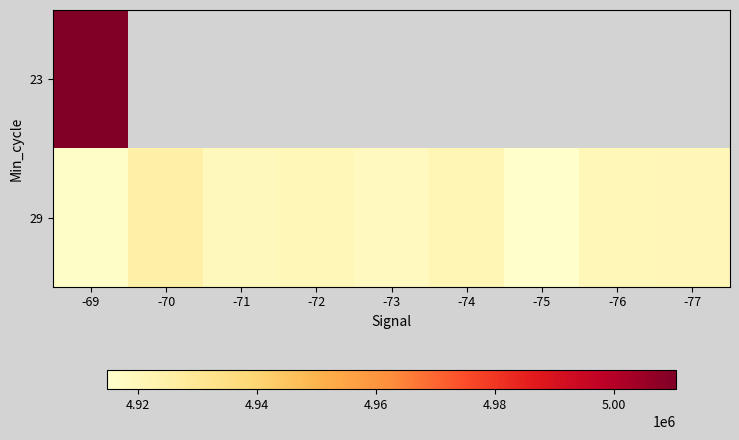

Rank the series by their maximum value, from lowest to highest.

29, 23